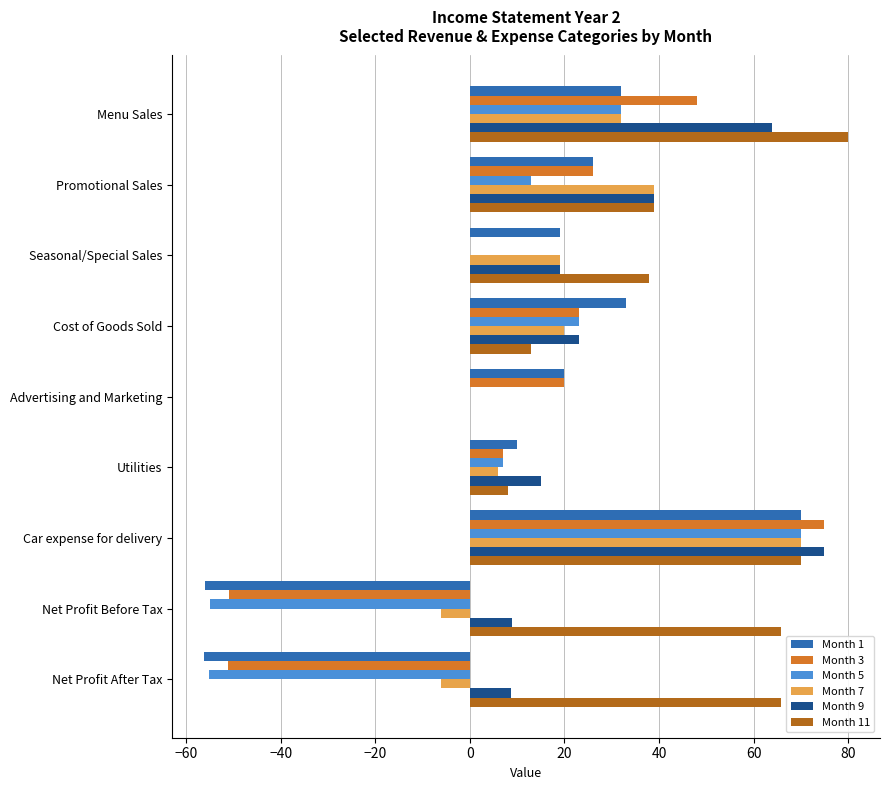

At which category is the sum across all series the highest?

Car expense for delivery